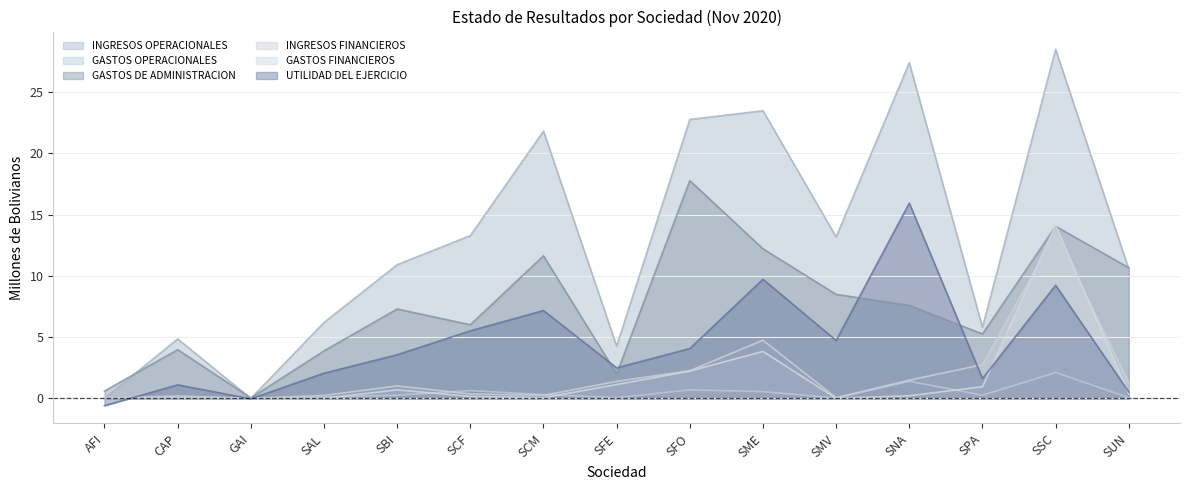

Between which two adjacent categories do INGRESOS FINANCIEROS and GASTOS OPERACIONALES first intersect?

SBI and SCF